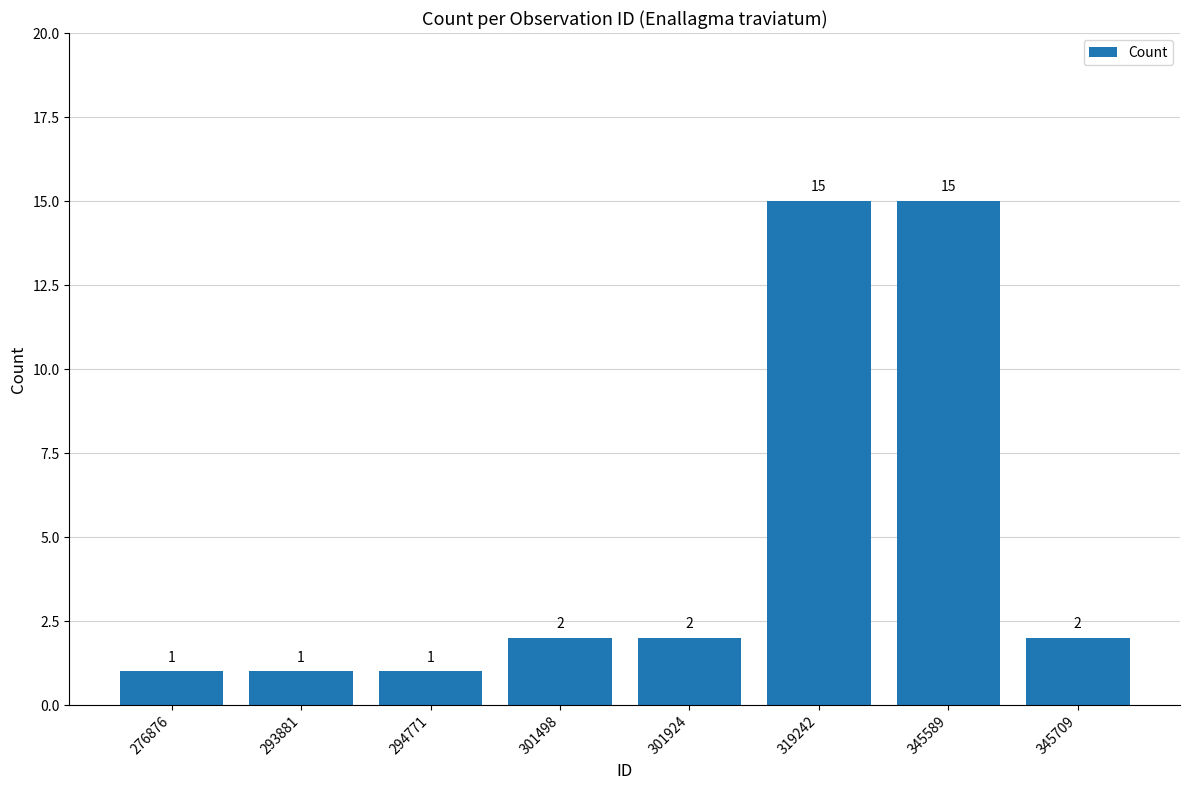

How many series are shown in this chart?

1